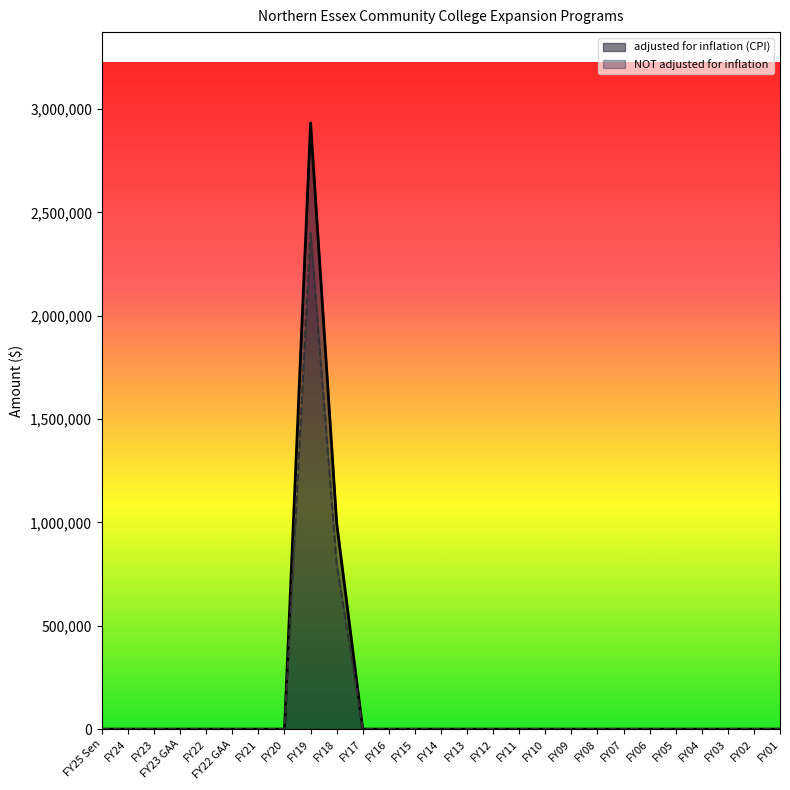

The value of adjusted for inflation (CPI) at FY20 is 916524. True or false?

False